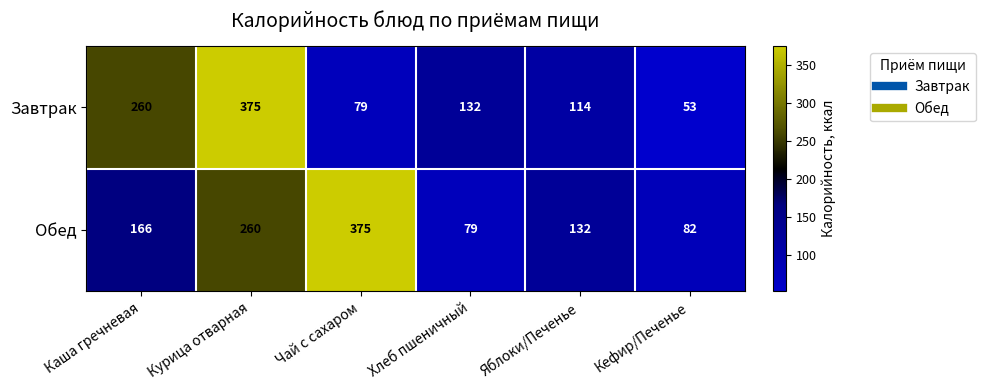

What is the sum of all Обед values?

1094